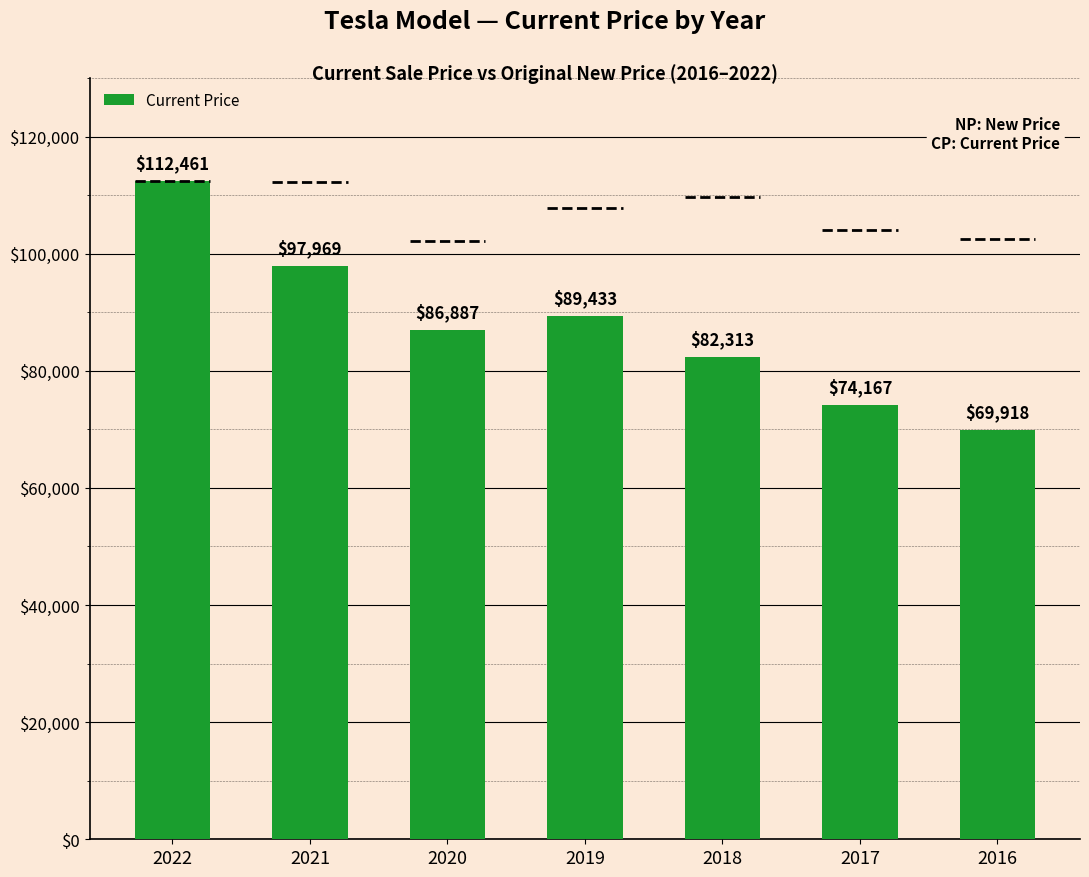

At which category does the chart reach its peak across all series?

2022